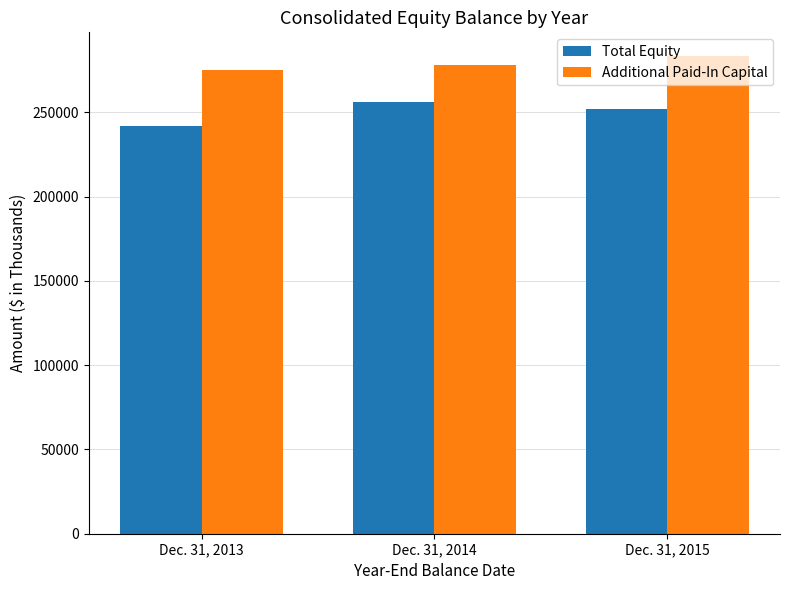

What is the spread (max minus min) of values at Dec. 31, 2013?

33082